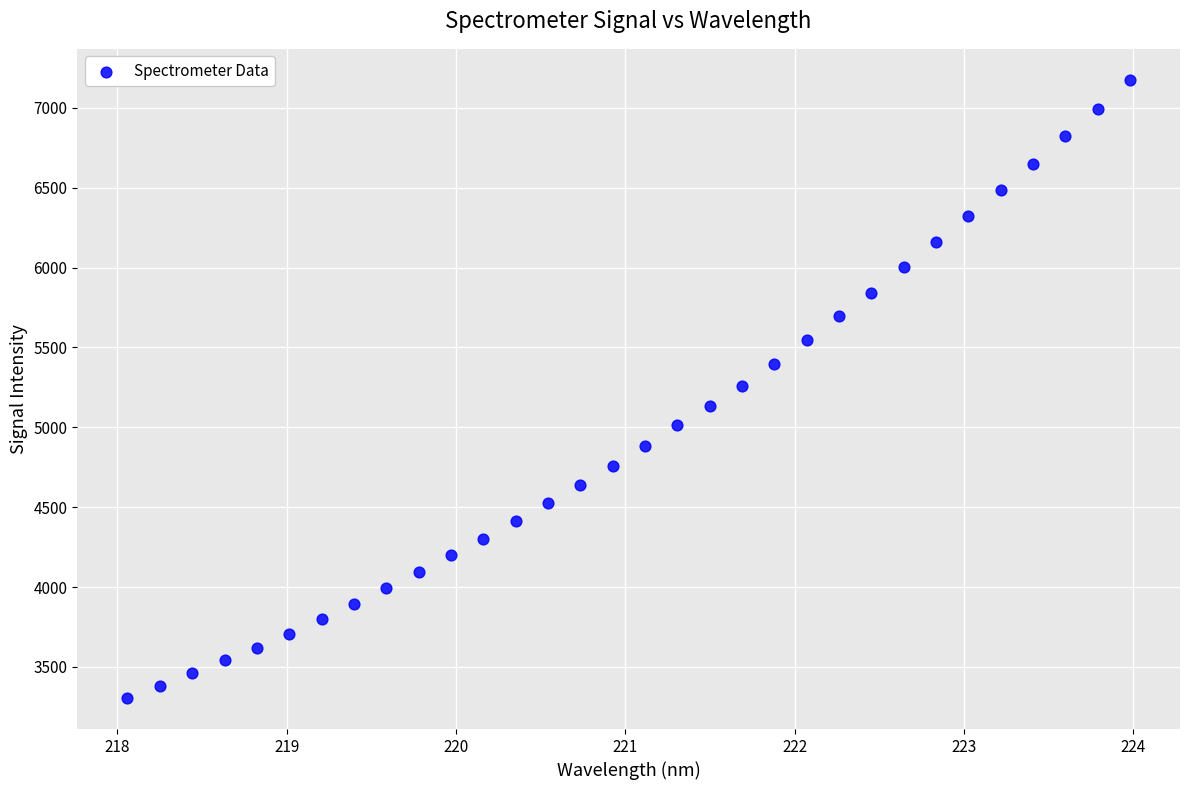

What is the range of Y values (max minus min)?

3871.4